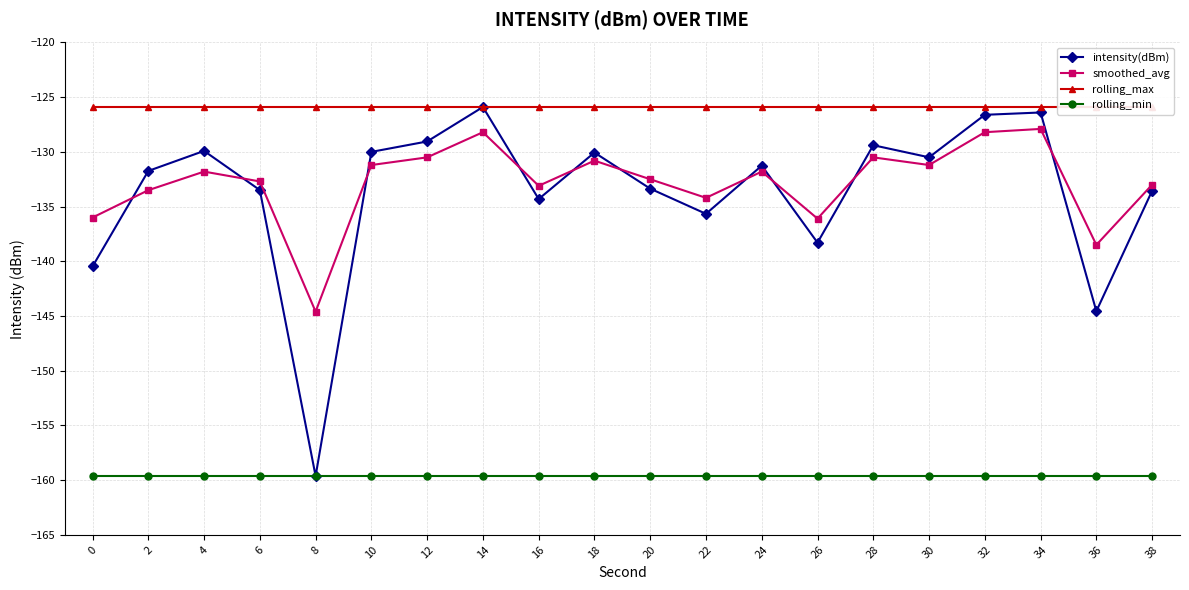

List the labels in order of rolling_max value, largest first.

0, 2, 4, 6, 8, 10, 12, 14, 16, 18, 20, 22, 24, 26, 28, 30, 32, 34, 36, 38